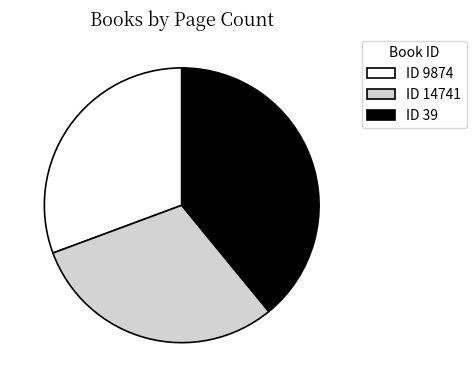

Is there any slice that represents more than half of the pie?

No